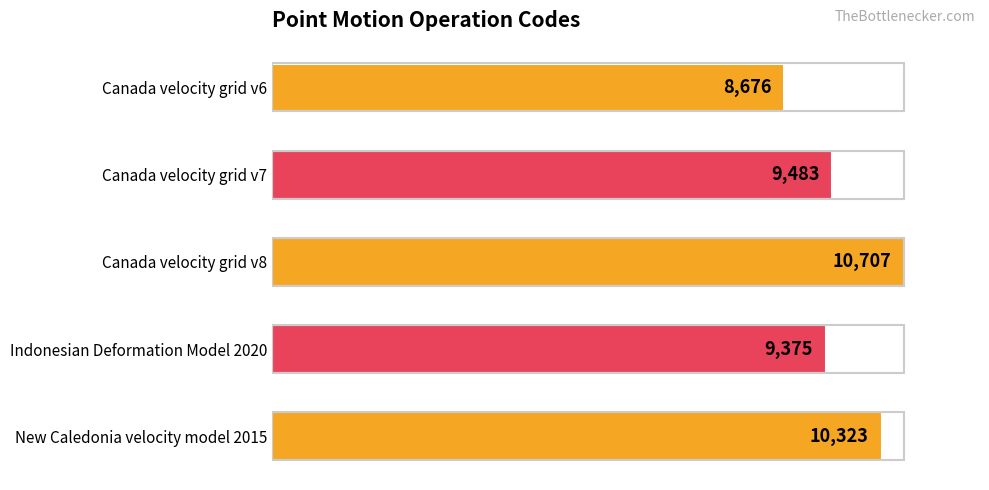

What is the change in value from Canada velocity grid v7 to Indonesian Deformation Model 2020?

-108